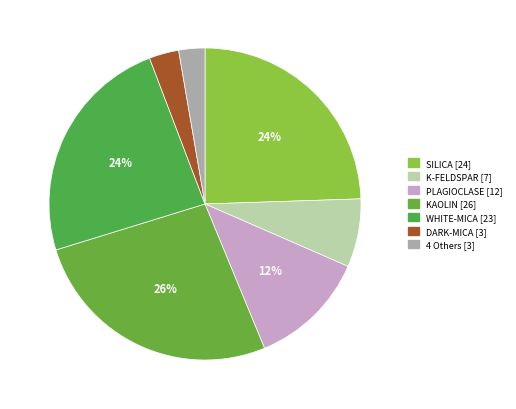

How many segments does this pie chart have?

7